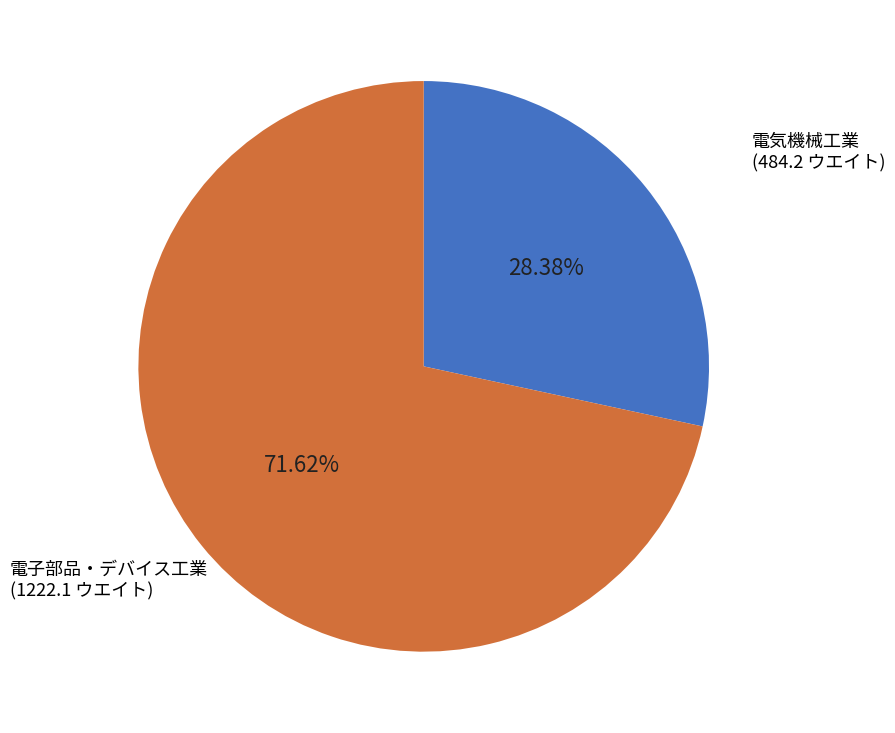

Is there a majority slice in this chart?

Yes